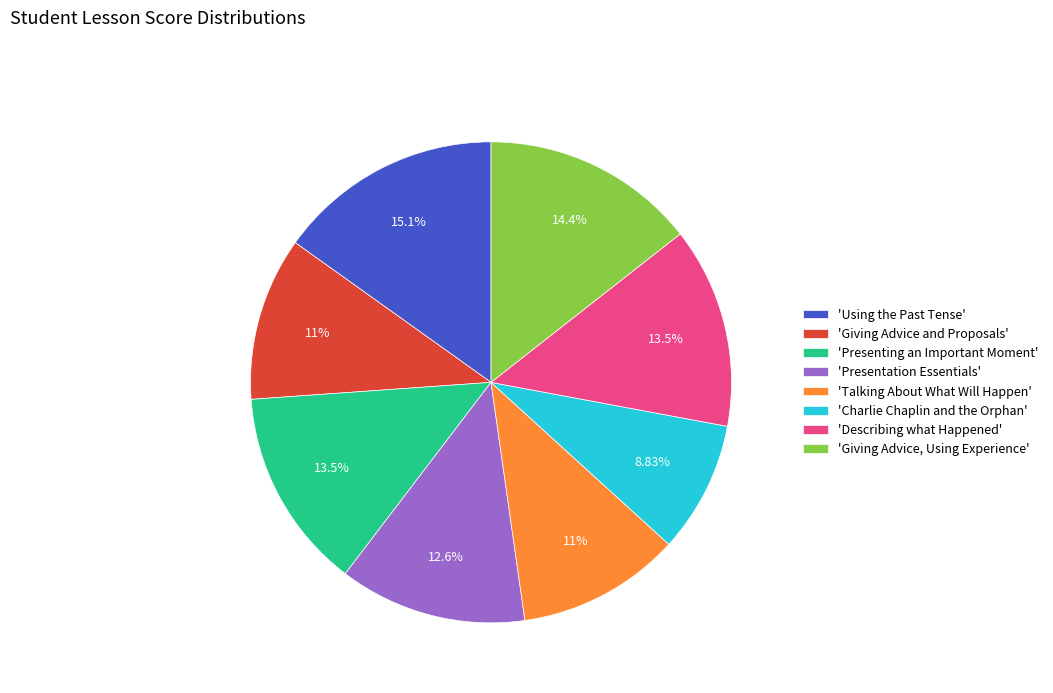

Does 'Presentation Essentials' represent more than half of the total?

No